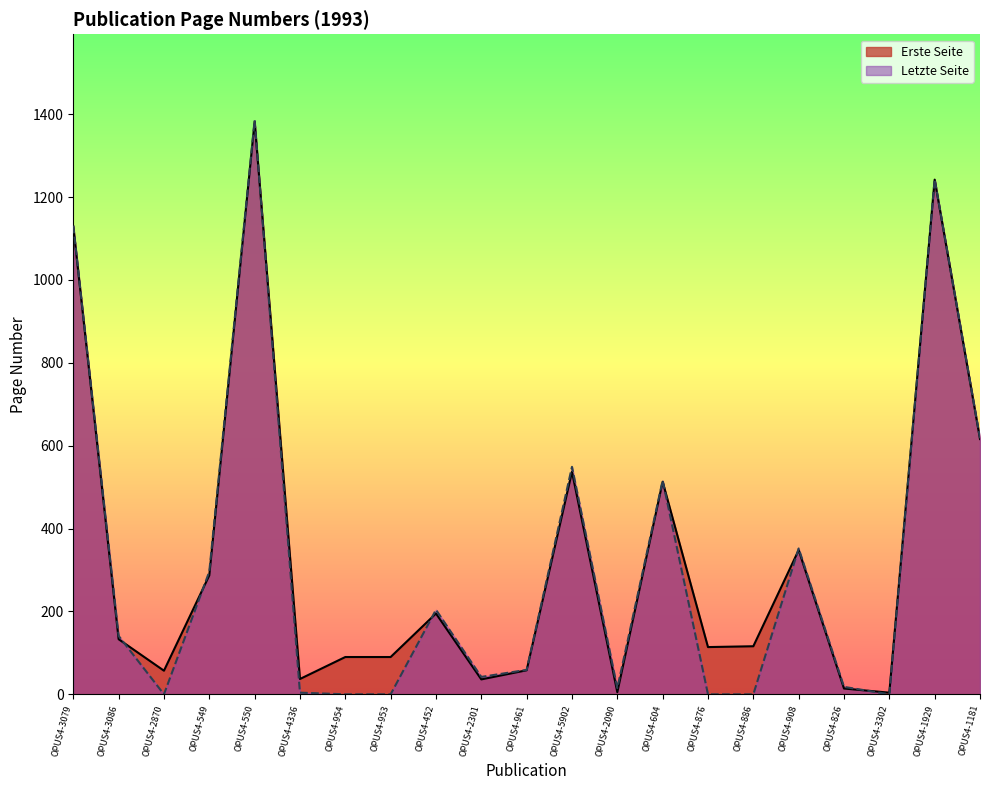

What is the difference between the maximum and minimum values in the Letzte Seite series?

1385